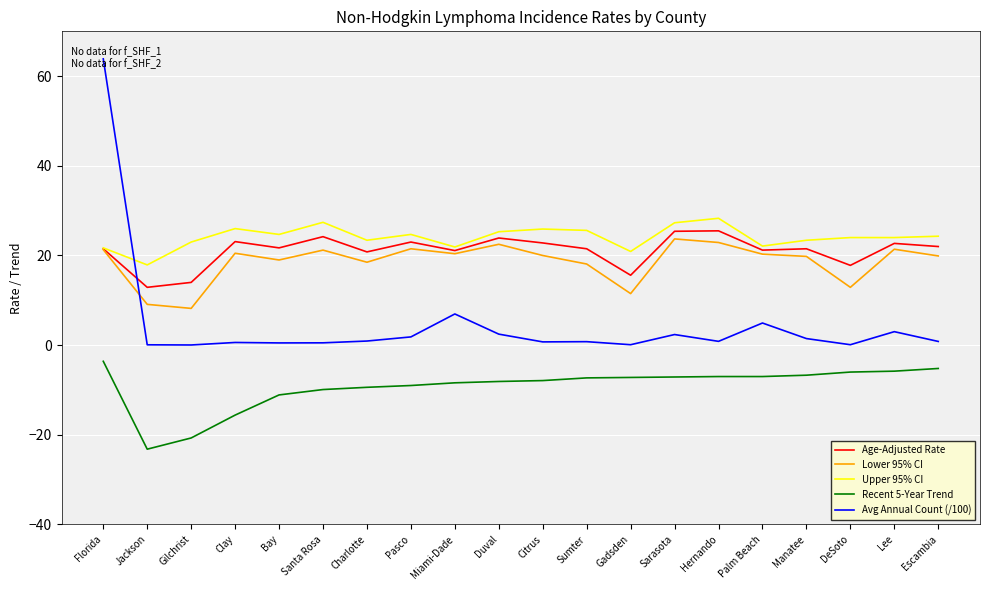

The Upper 95% CI series shows 5.0 at Charlotte. True or false?

False